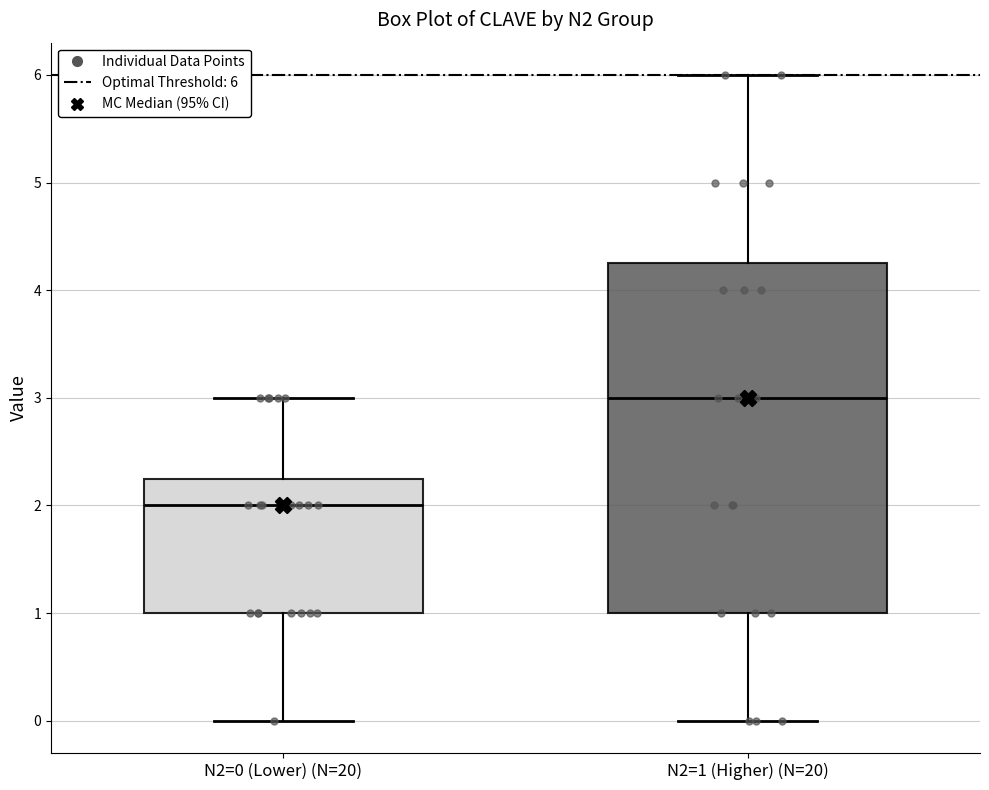

Comparing the boxes themselves (not the whiskers), which one is the tallest?

N2=1 (Higher) (N=20)